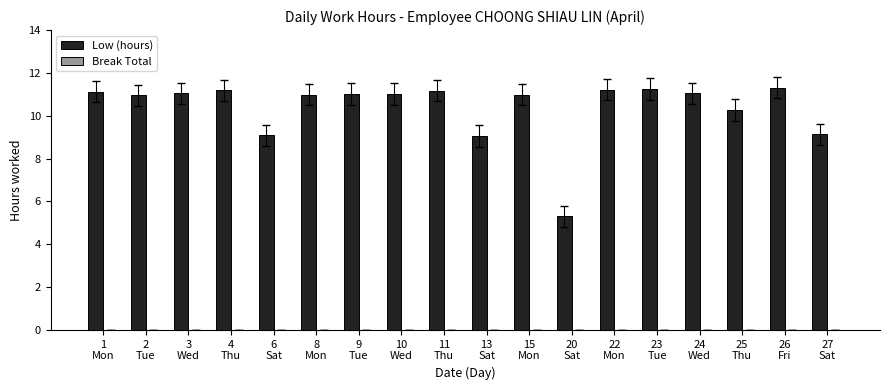

What is the label of the 17th bar from the left?

26
Fri